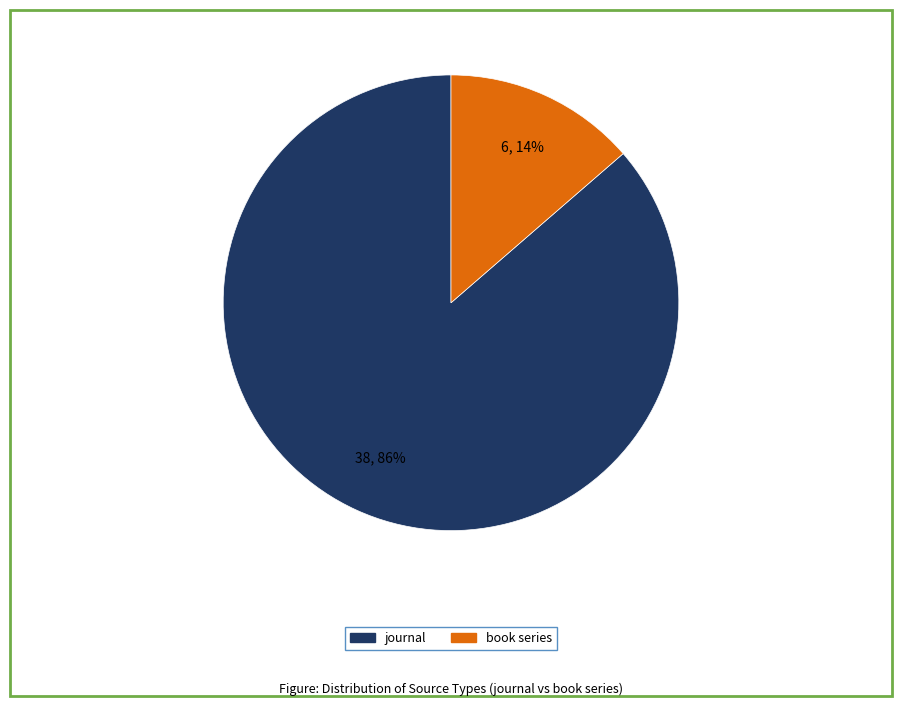

Which category has the biggest portion of the pie?

journal